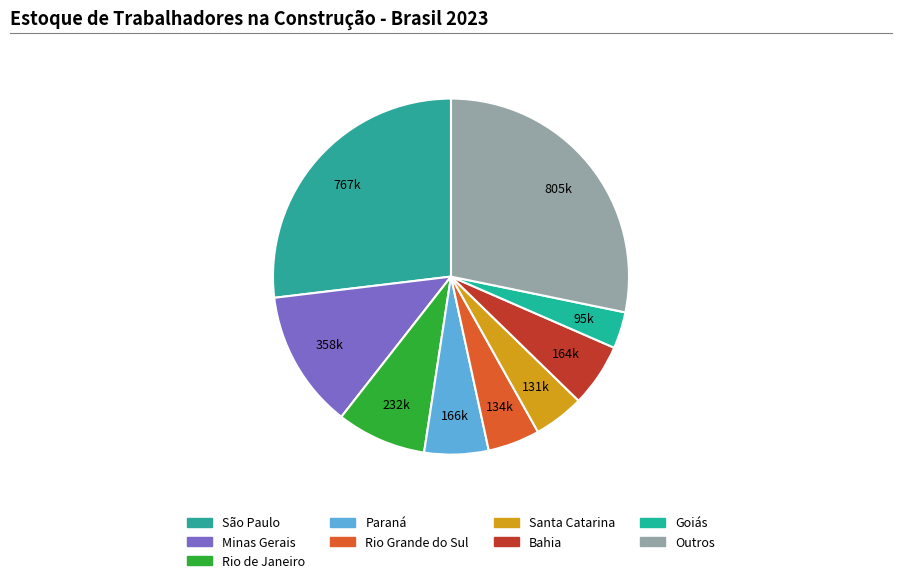

What is the smallest slice in the pie chart?

Goiás